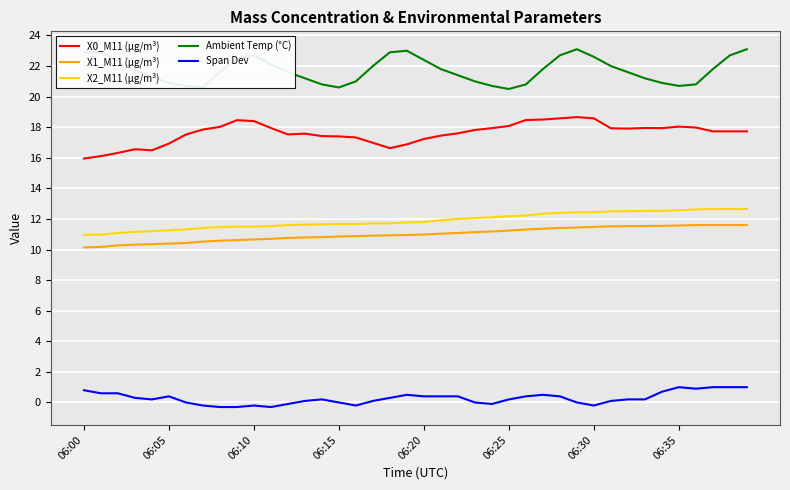

At how many categories does at least one series exceed 5?

40